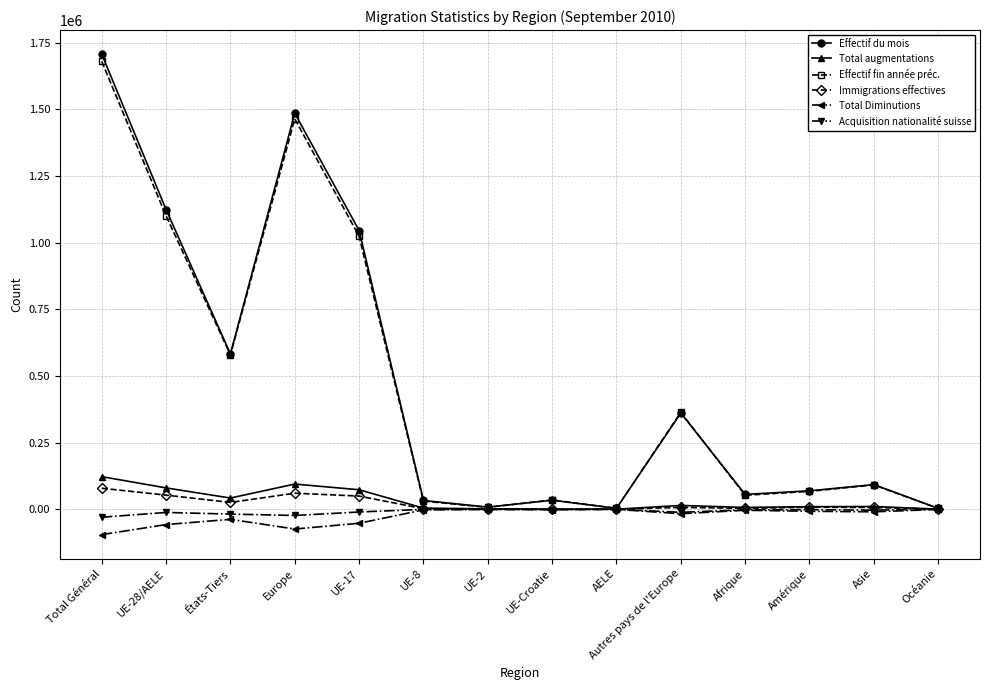

Rank the series at UE-28/AELE from lowest to highest value.

Total Diminutions, Acquisition nationalité suisse, Immigrations effectives, Total augmentations, Effectif fin année préc., Effectif du mois